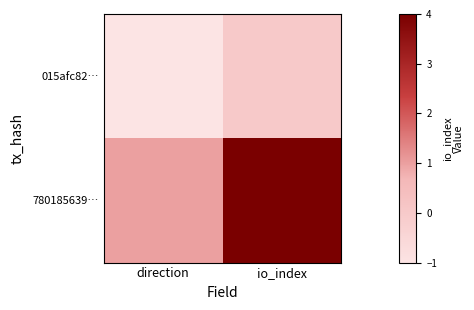

Is the value of 015afc82… at io_index greater than the value of 780185639… at io_index?

No